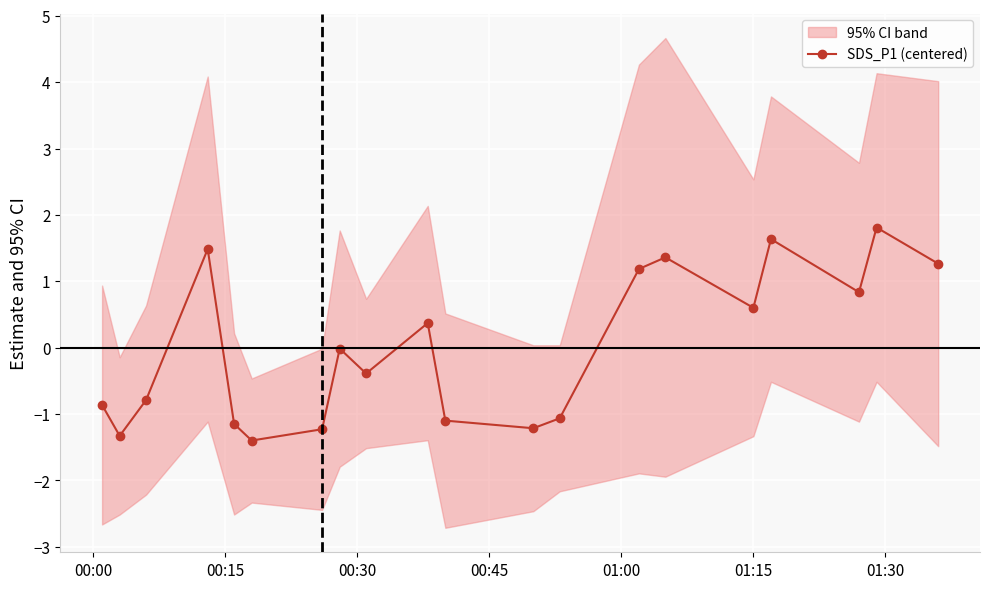

What is the value of the SDS_P1 (centered) point at the 17th from the left?

1.6